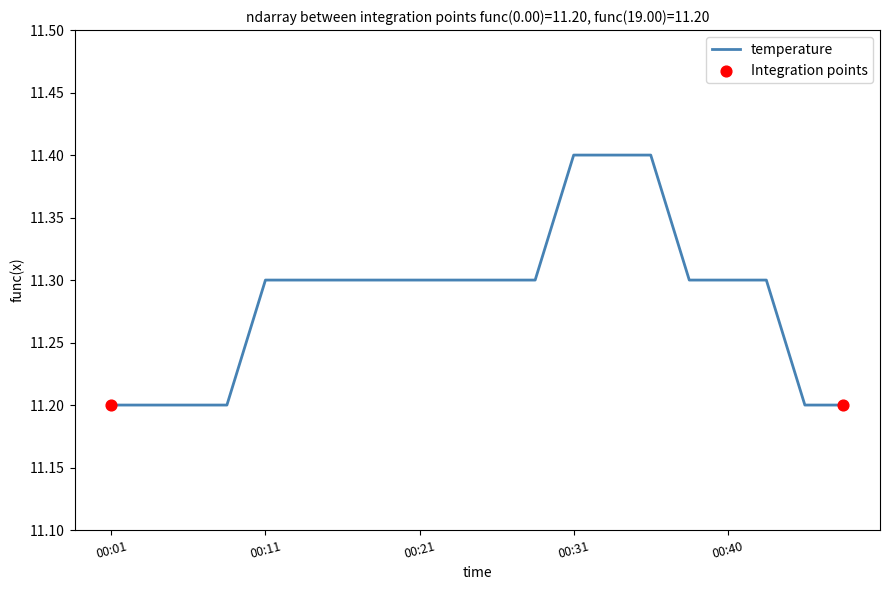

What is the smallest value displayed?

11.2